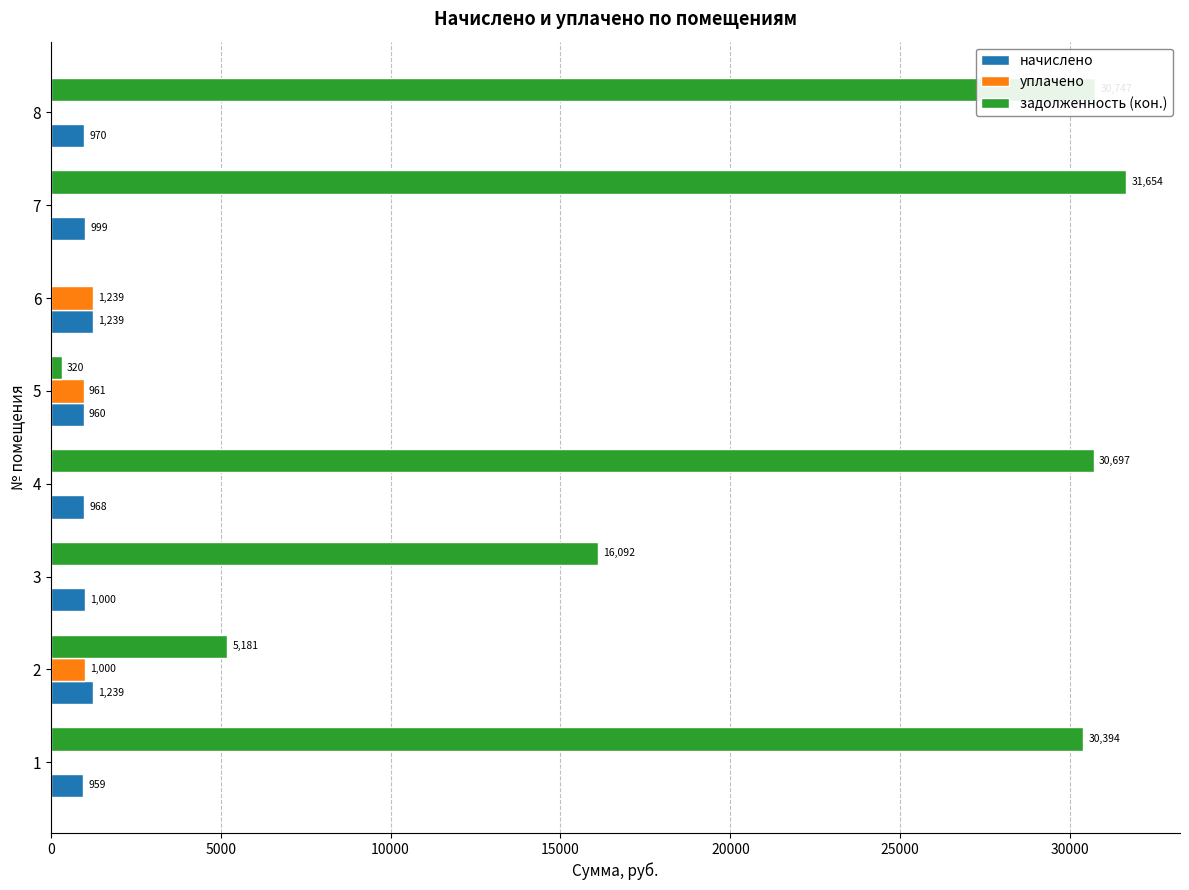

Which series changed the most between 2 and 4?

задолженность (кон.)